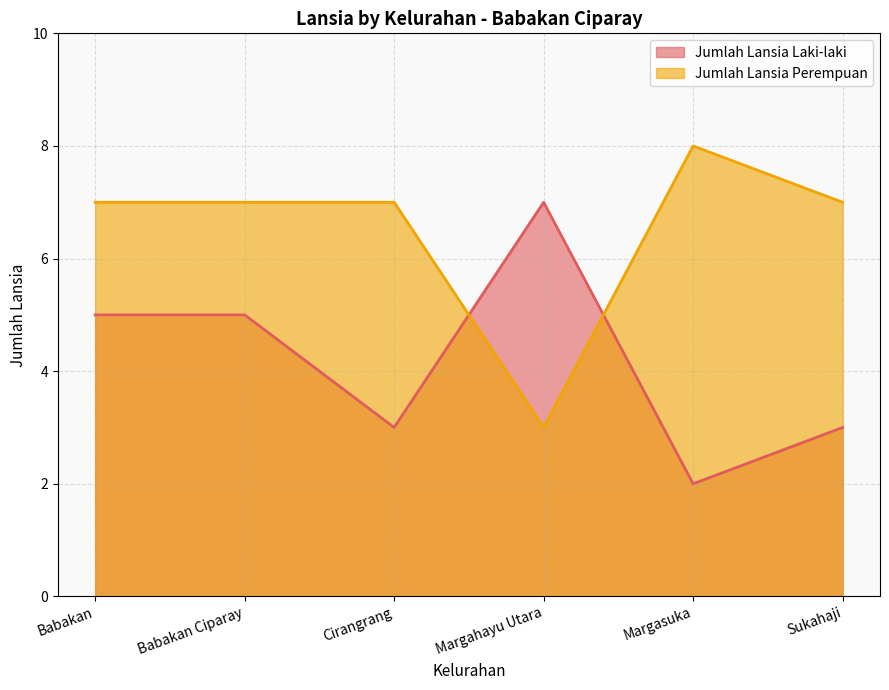

Which has a higher value, Babakan or Babakan Ciparay?

Babakan